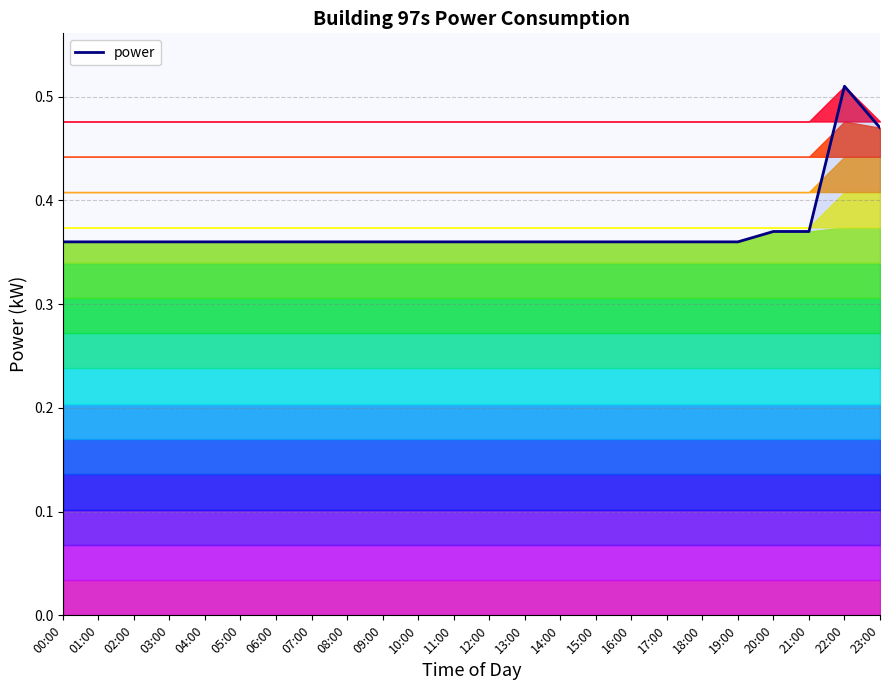

What is the sum of all values?

8.9